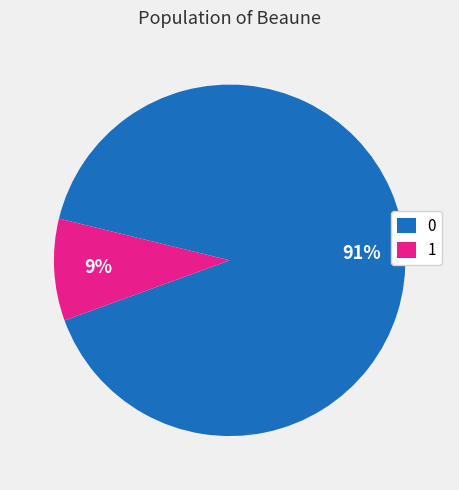

What percentage is the 0 slice, to the nearest percent?

91%